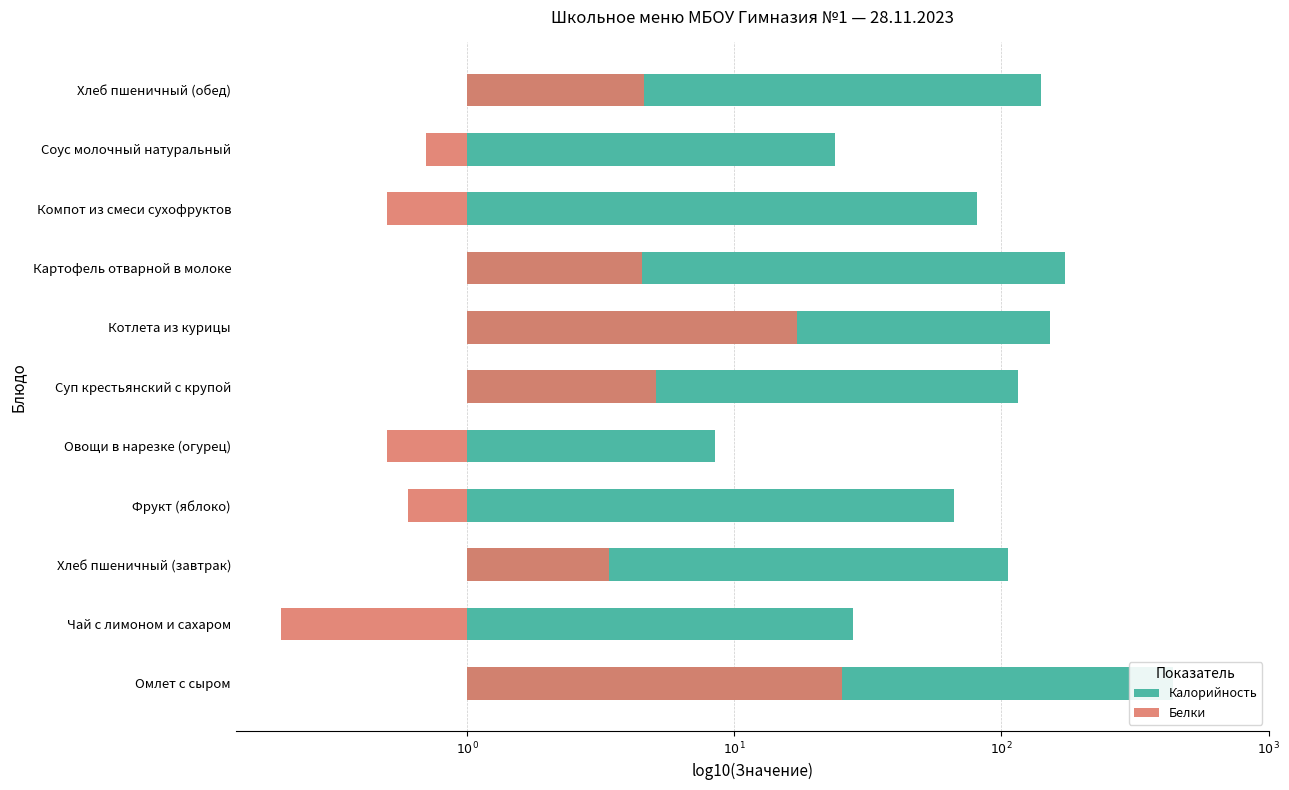

Where is Белки nearest to the value 0?

Соус молочный натуральный